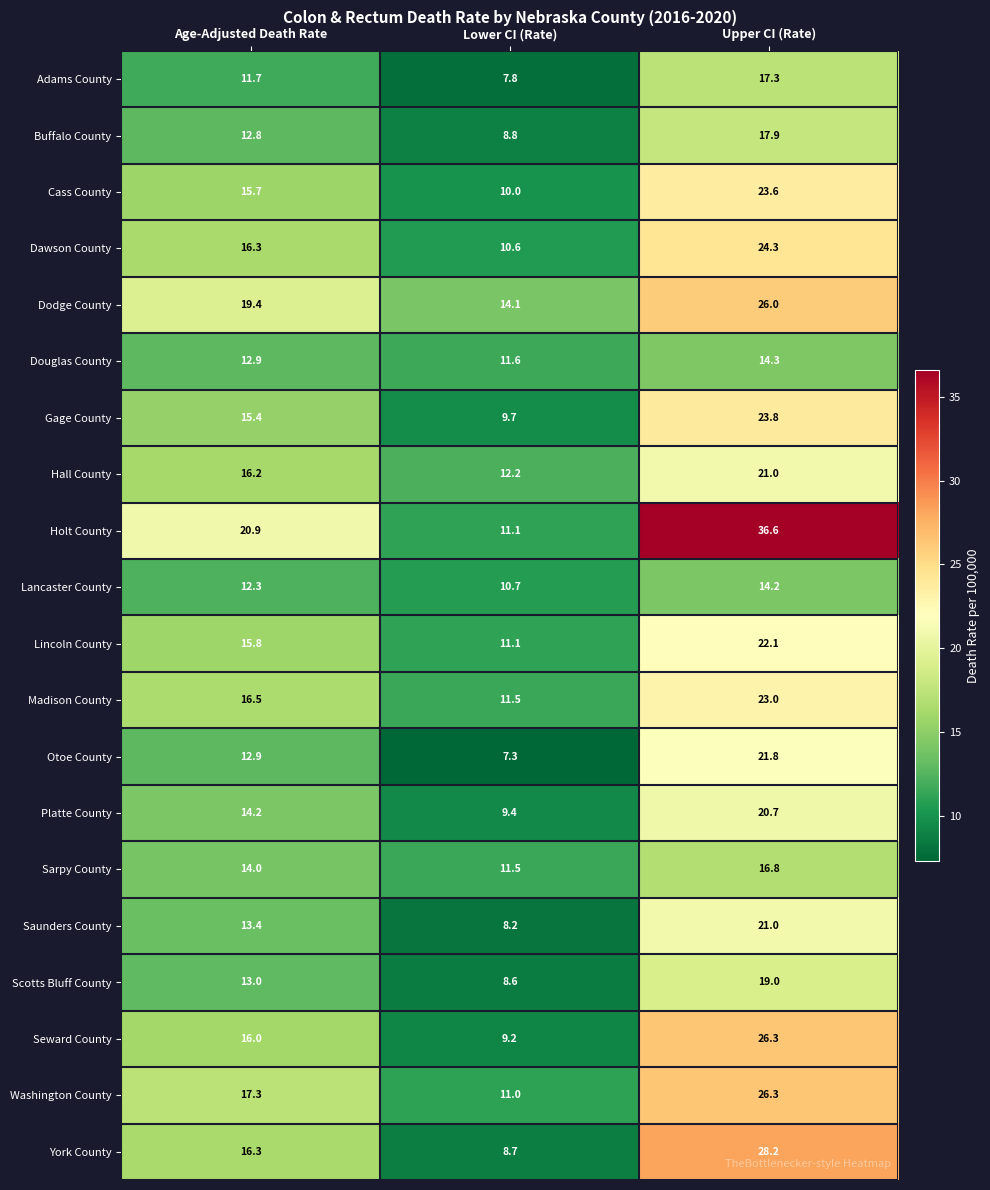

What is the difference between the Adams County values at Age-Adjusted Death Rate and Lower CI (Rate)?

3.9